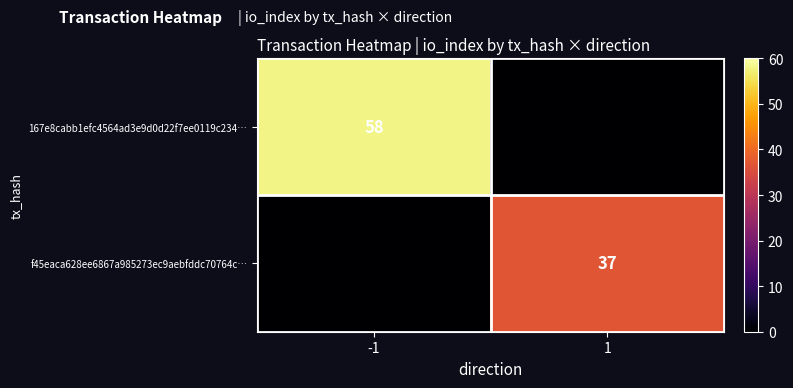

Is it true that 167e8cabb1efc4564ad3e9d0d22f7ee0119c234… equals 101 at -1?

False